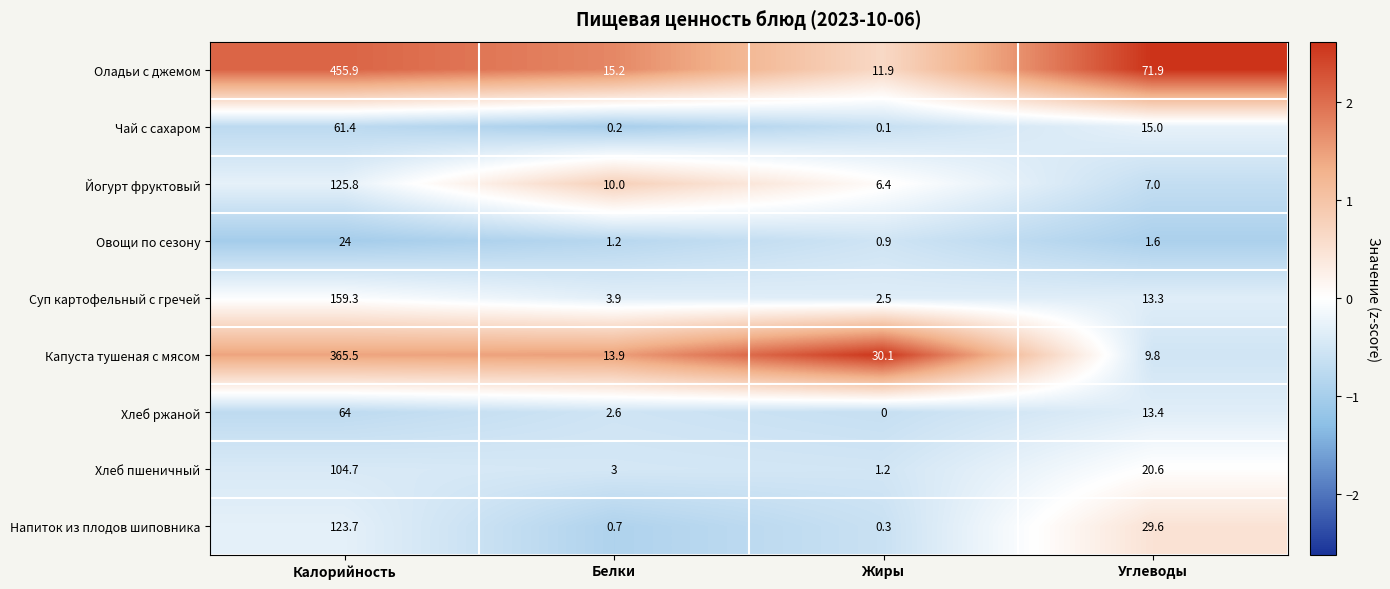

Between Жиры and Углеводы, which series saw the biggest shift?

Оладьи с джемом